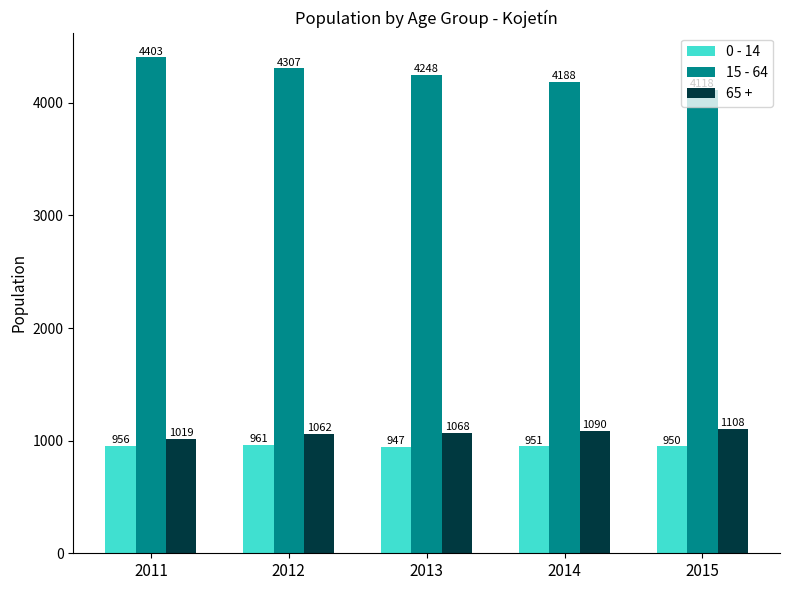

What is the highest value of the 0 - 14 series?

961